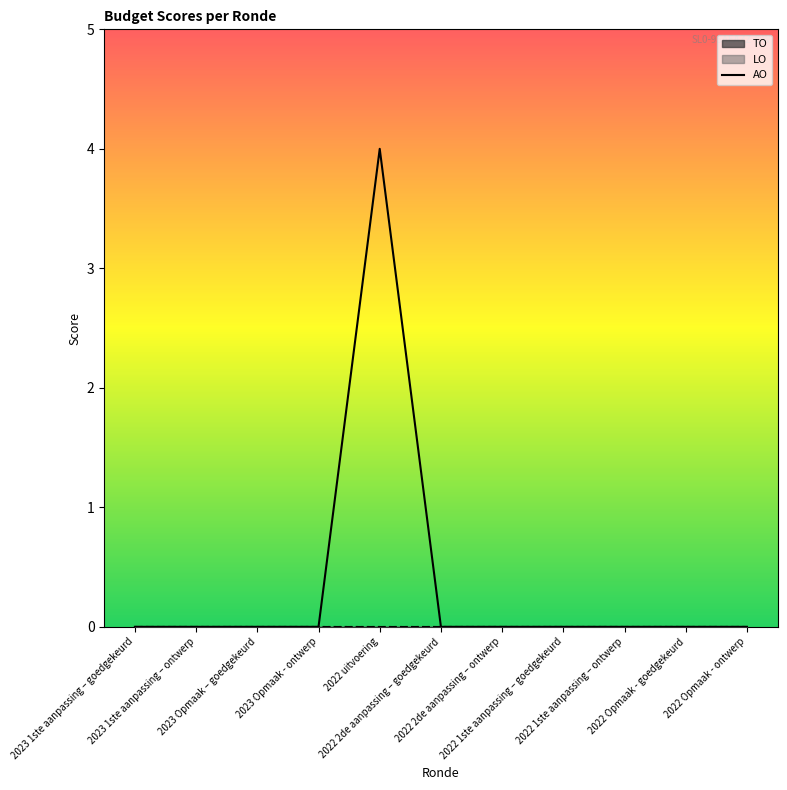

The chart shows a value of 0 at 2022 1ste aanpassing – goedgekeurd. True or false?

True